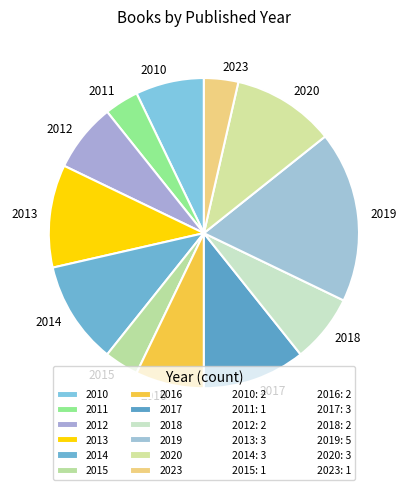

Do 2020 and 2010 together represent more than half of the pie?

No